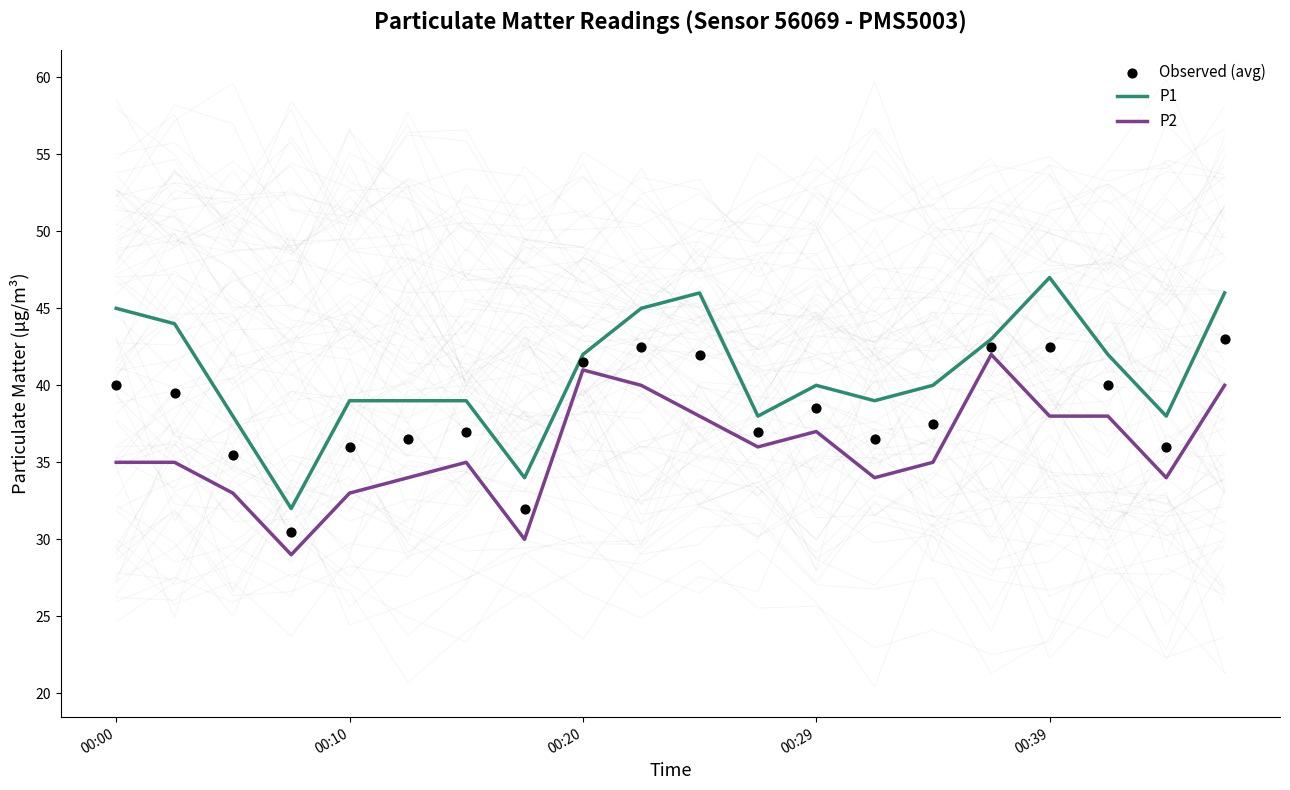

What are all the series names shown in the legend?

P1, P2, Observed (avg)